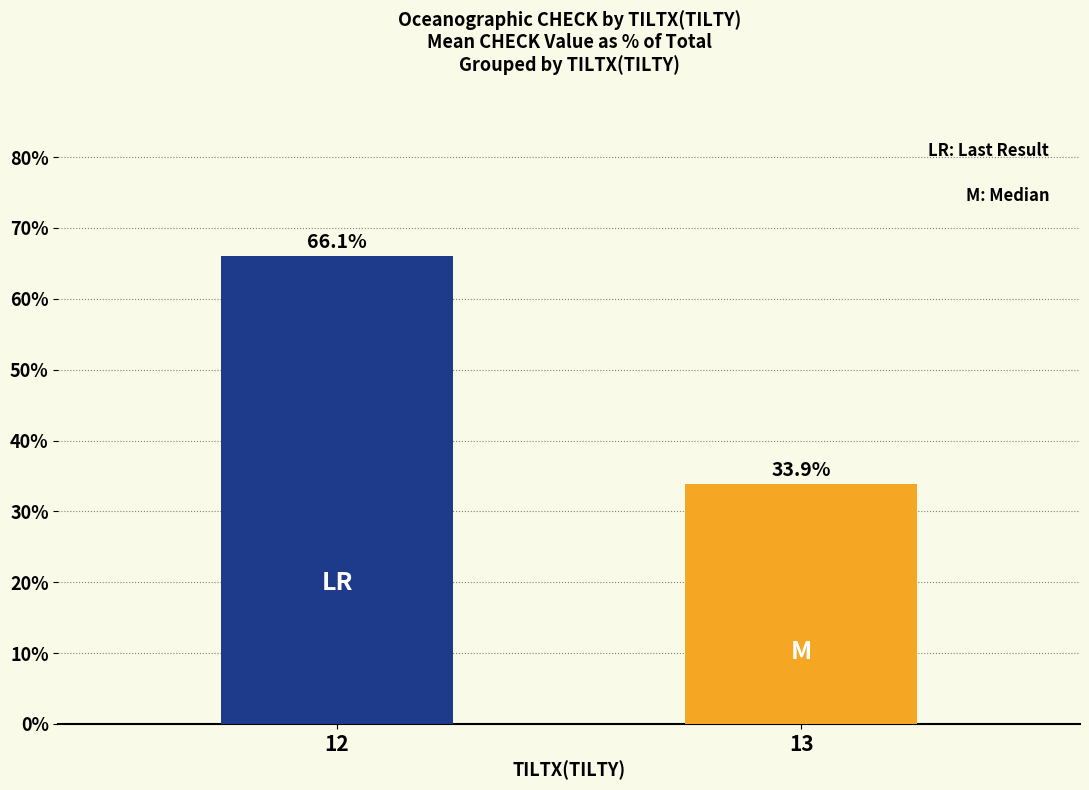

List the labels in order of value, smallest first.

13, 12